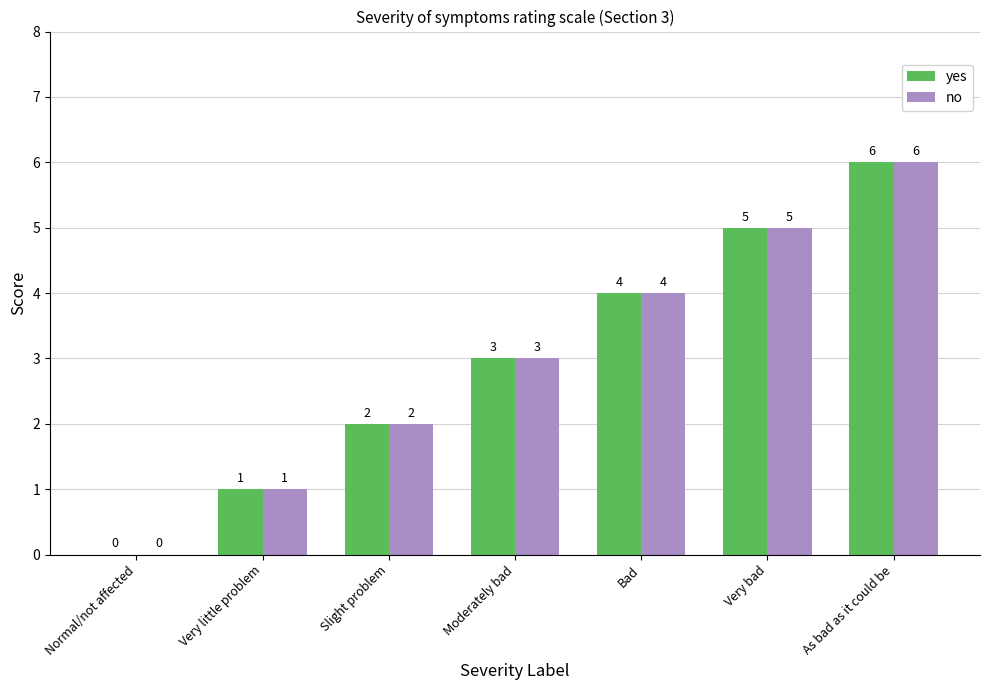

What is the sum of the no values at Very bad and Very little problem?

6